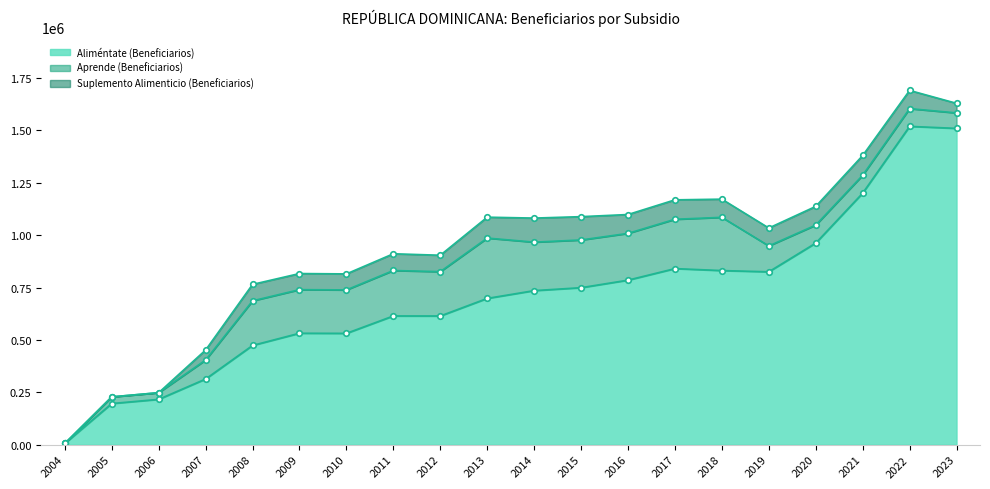

The Aliméntate (Beneficiarios) series shows 879499 at 2009. True or false?

False